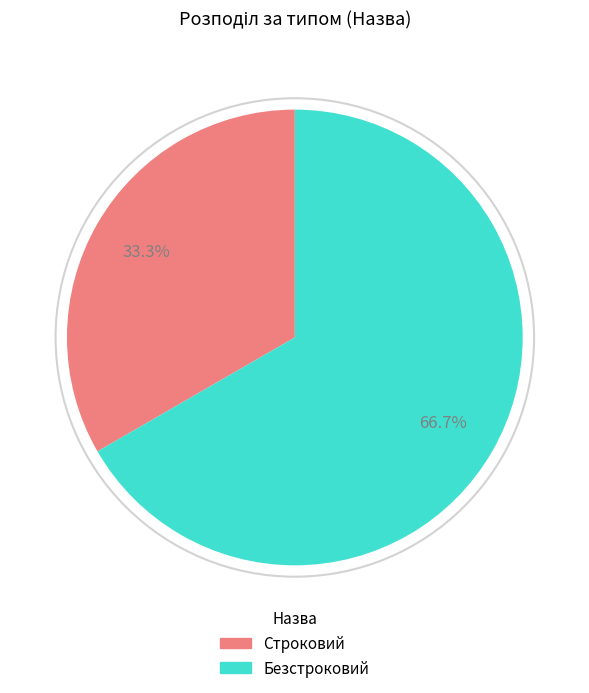

Between Безстроковий and Строковий, which is larger?

Безстроковий